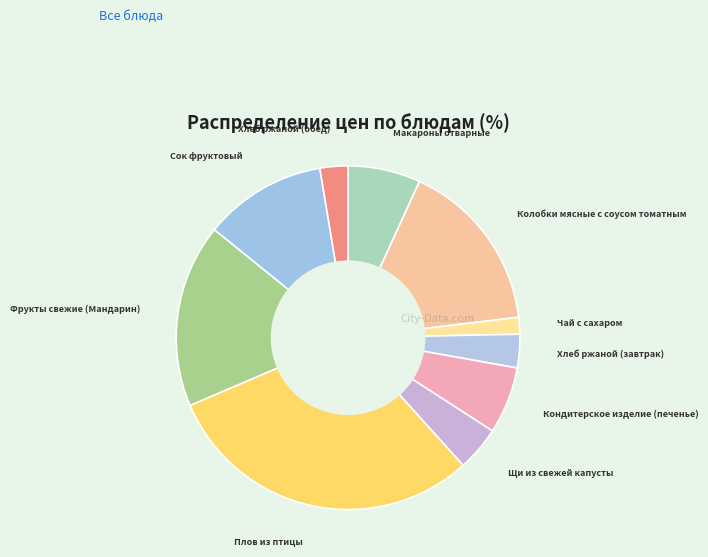

How many segments does this pie chart have?

10